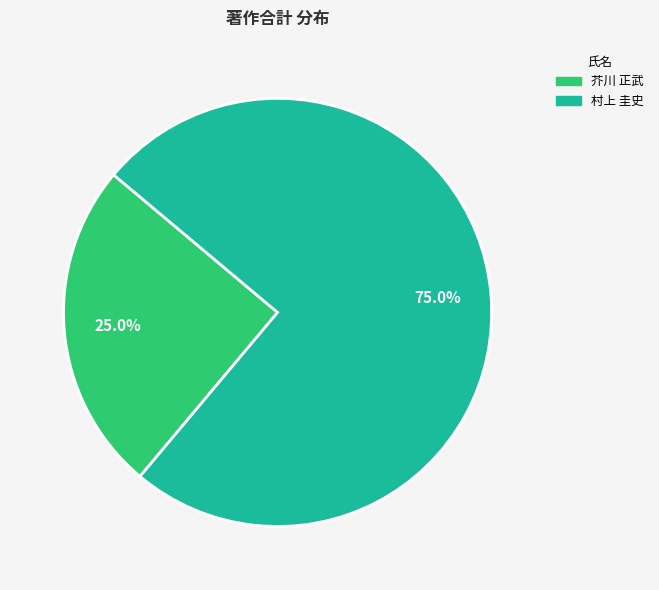

How many segments does this pie chart have?

2